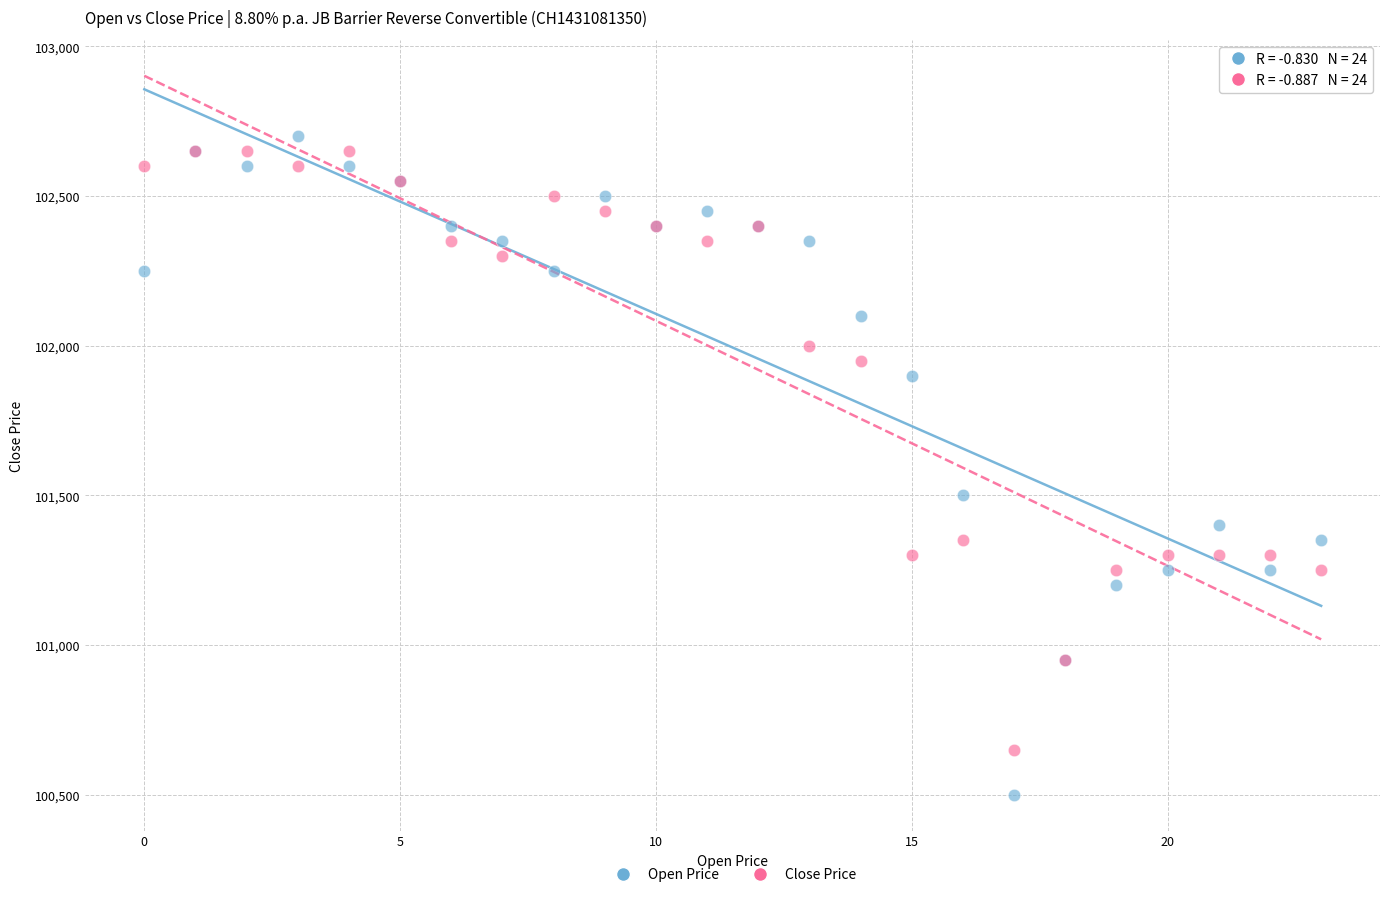

In the Open Price series, what Y value is closest to 101600?

101500